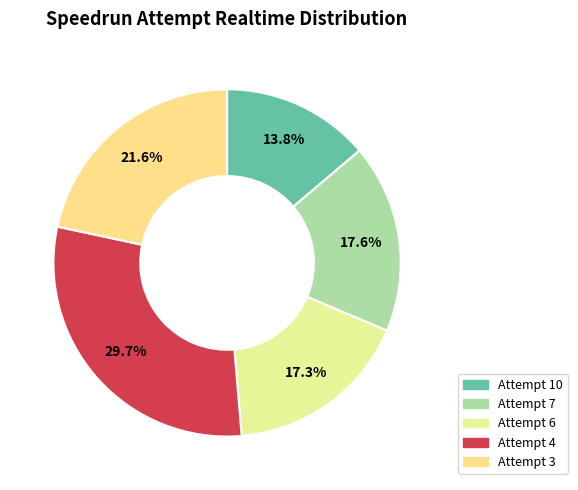

Is Attempt 3 the majority of the pie?

No